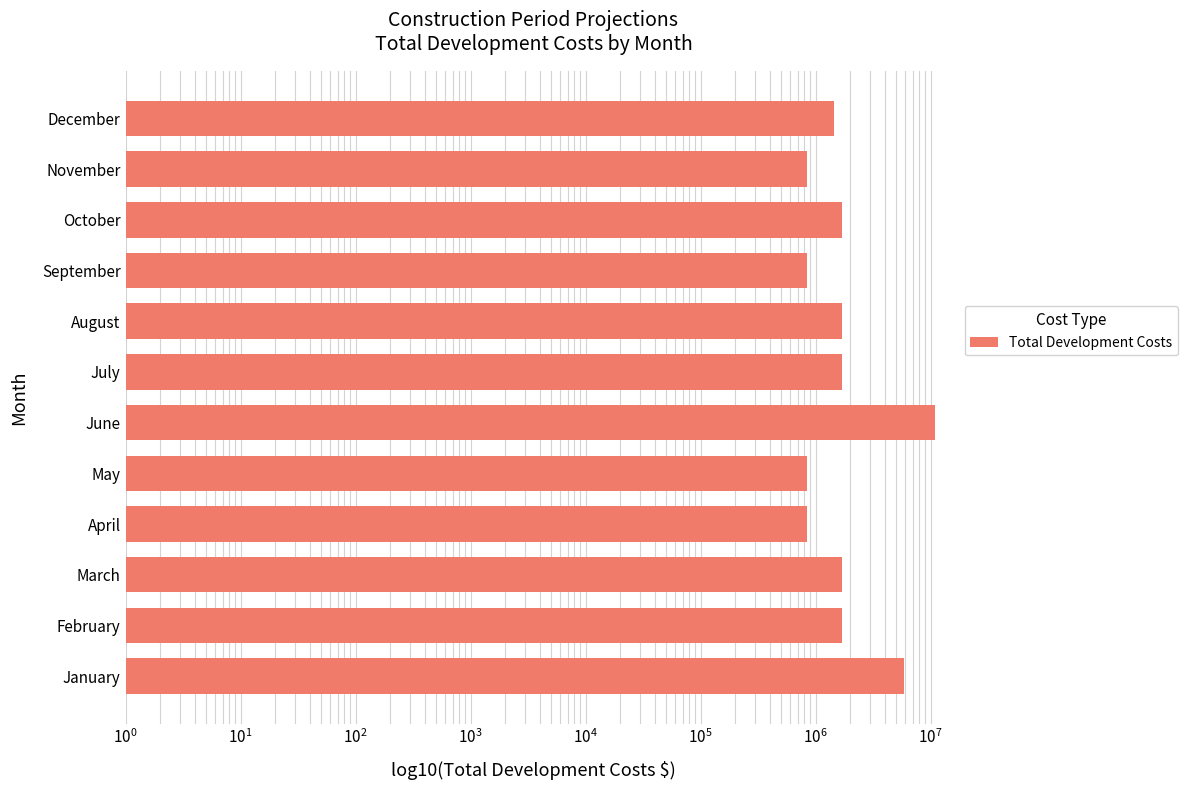

Reading left to right, extract all data points from this chart.

5891544	1685772	1685772	842886	842886	10922886	1685772	1685772	842886	1685772	842886	1442886